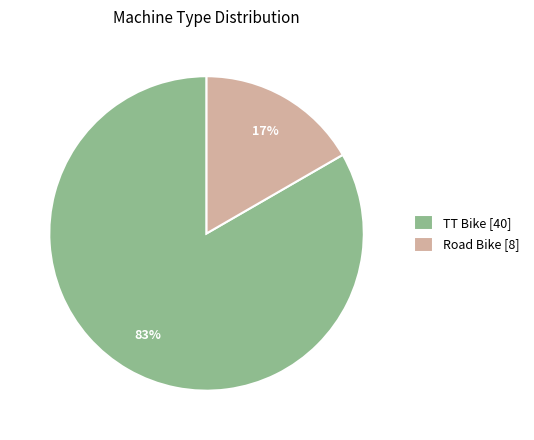

To the nearest percent, what percentage of the pie is TT Bike?

83%